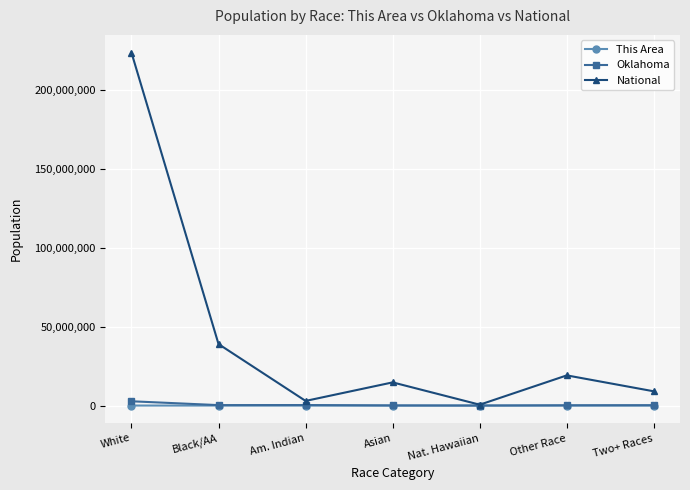

Is it true that Oklahoma equals 154409 at Other Race?

True